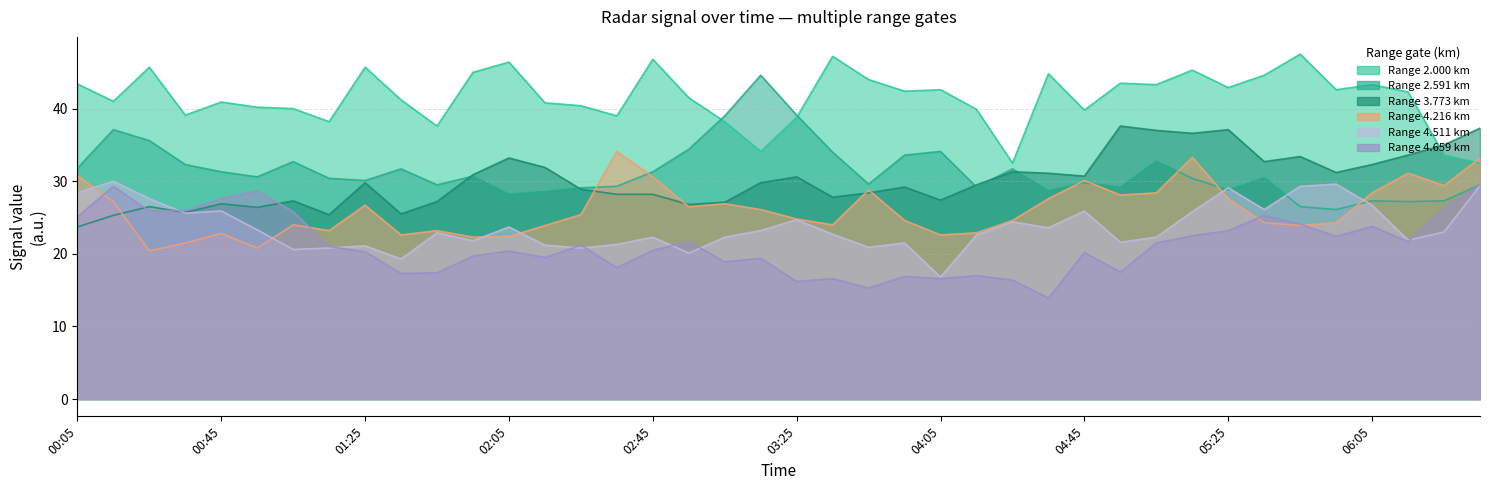

Count the number of categories in the chart.

40